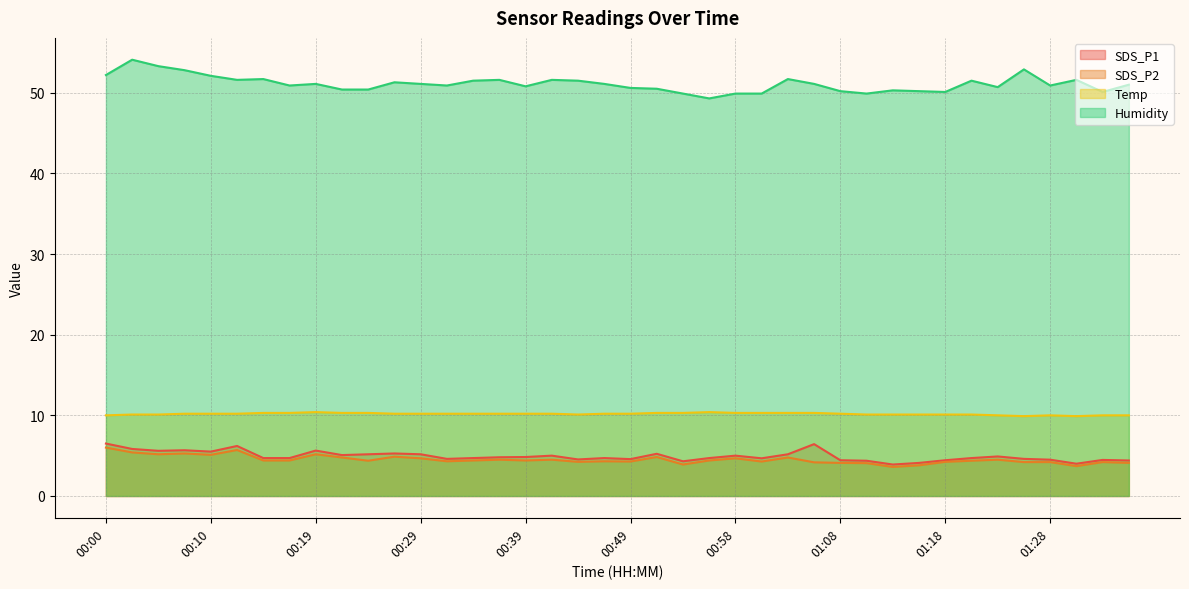

How many values in the SDS_P2 series are below 4?

4